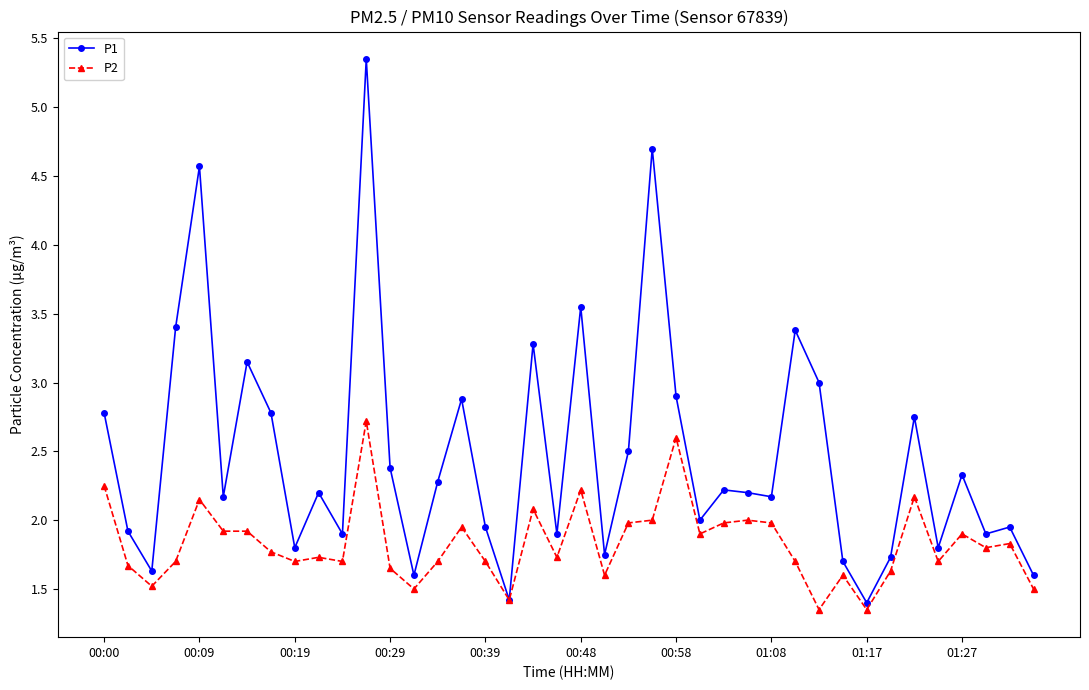

True or false: P2 has more than 0 interior local peaks.

True